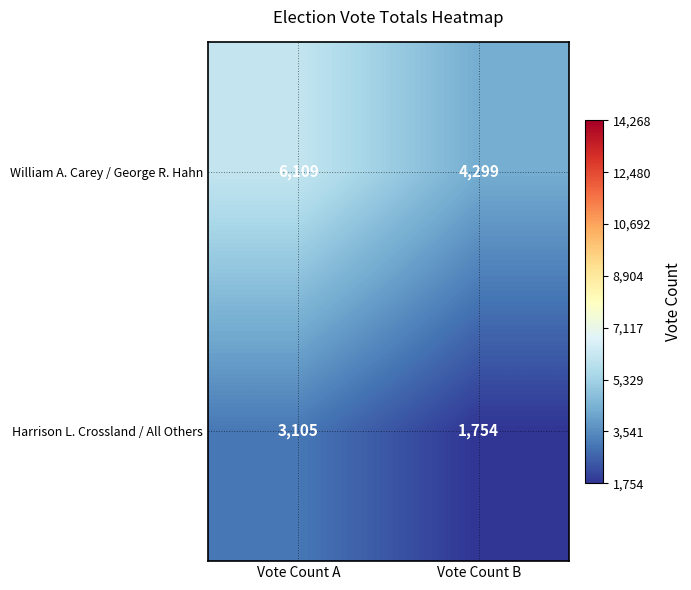

Reading right to left, transcribe all the data shown in this chart.

William A. Carey / George R. Hahn: 4299	6109
Harrison L. Crossland / All Others: 1754	3105